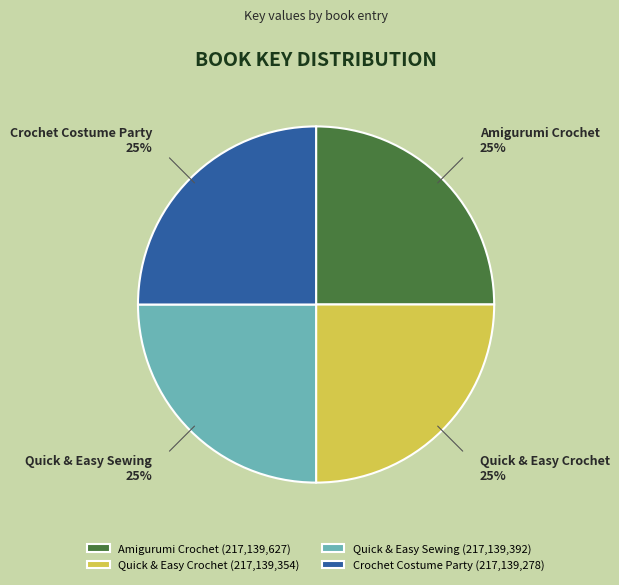

Does Quick & Easy Crochet represent more than half of the total?

No